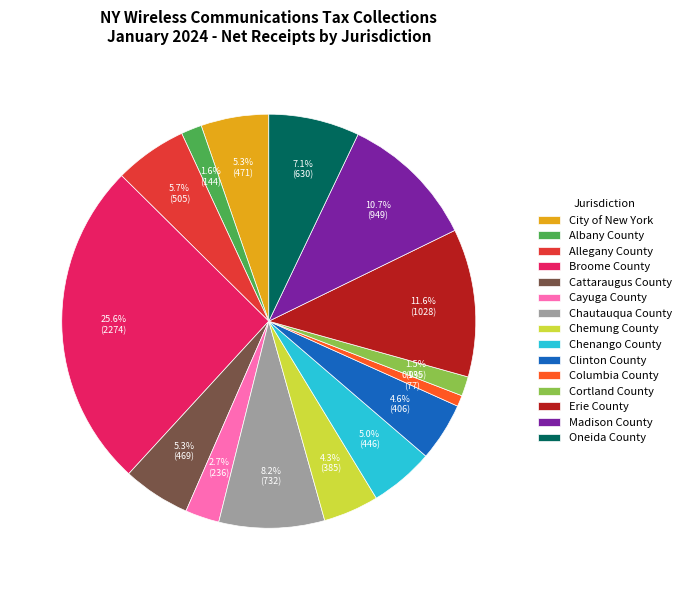

What is the ratio of the value at Albany County to the value at Allegany County?

0.3